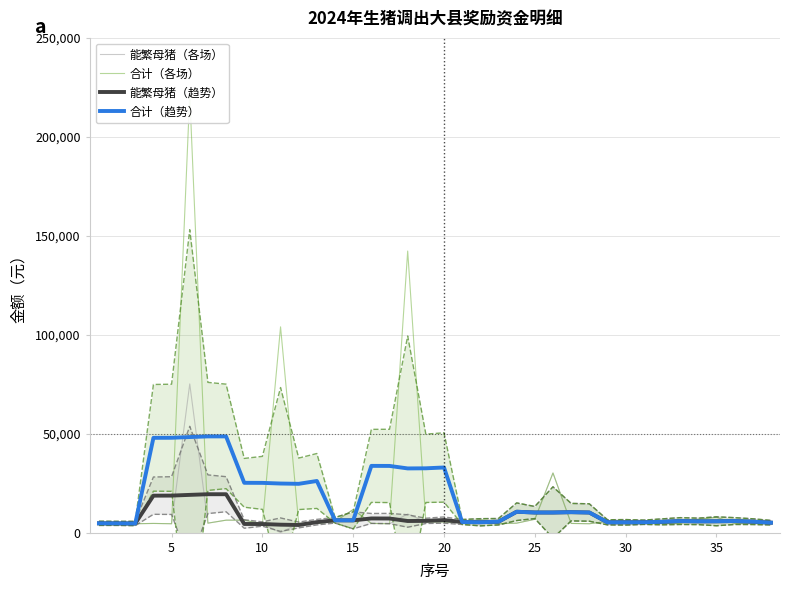

What is the highest value of the 能繁母猪（趋势） series?

19410.0